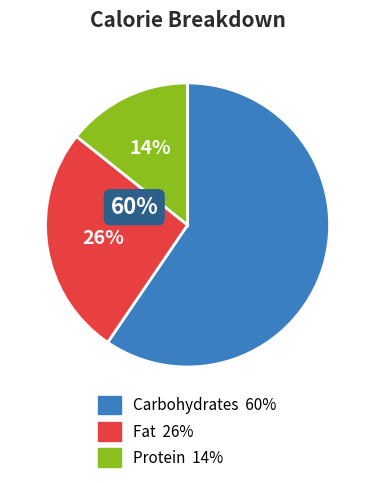

To the nearest percent, what is the average slice percentage?

33%